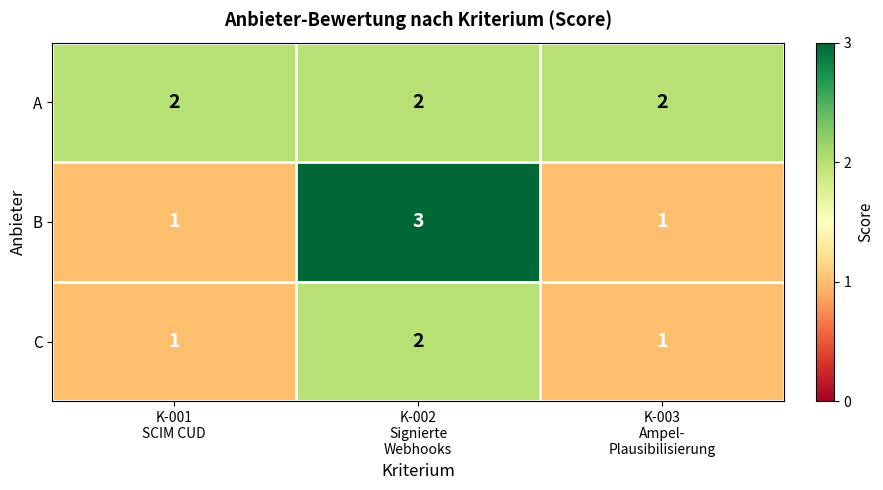

Which series has the largest total across all categories?

A